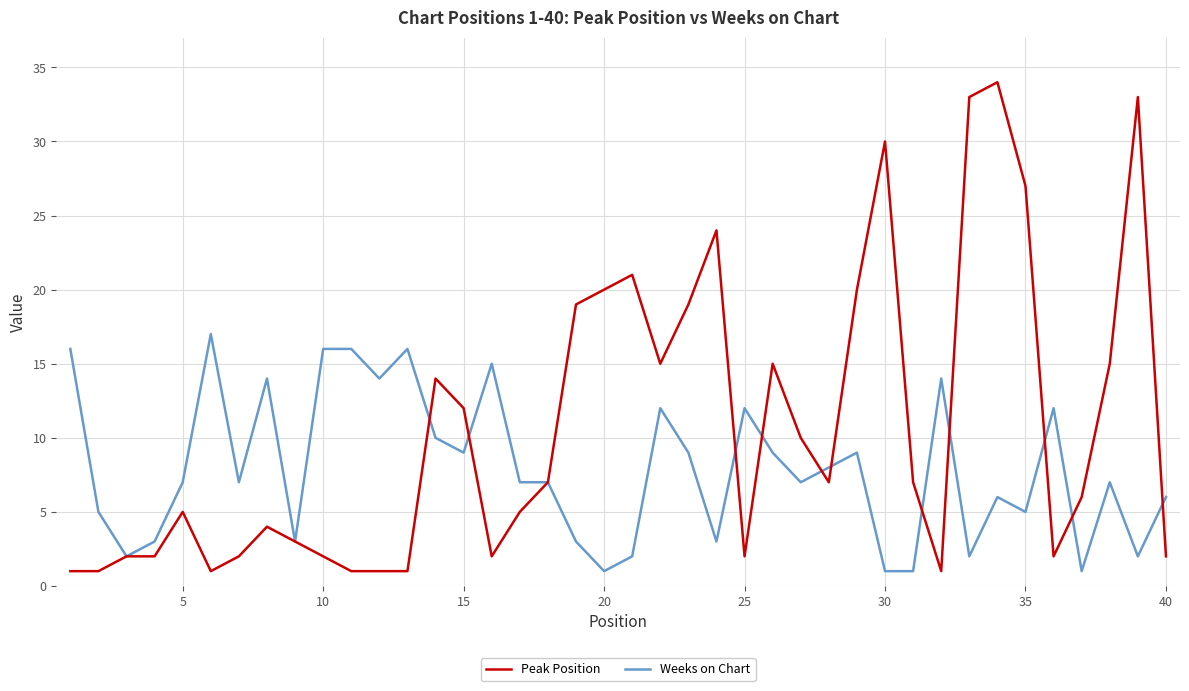

True or false: Weeks on Chart and Peak Position intersect in this chart.

True